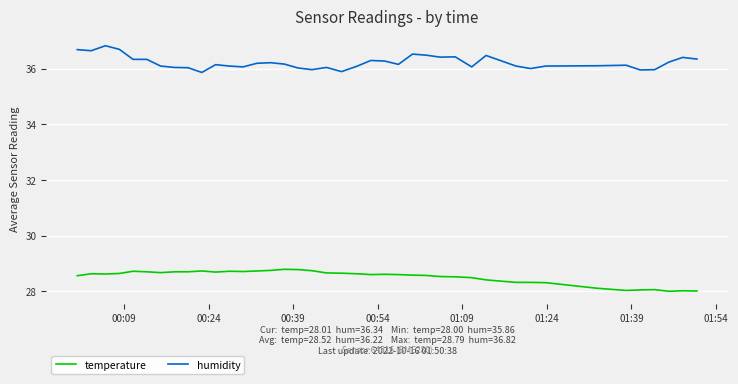

List the series in order of their peak value, lowest first.

temperature, humidity